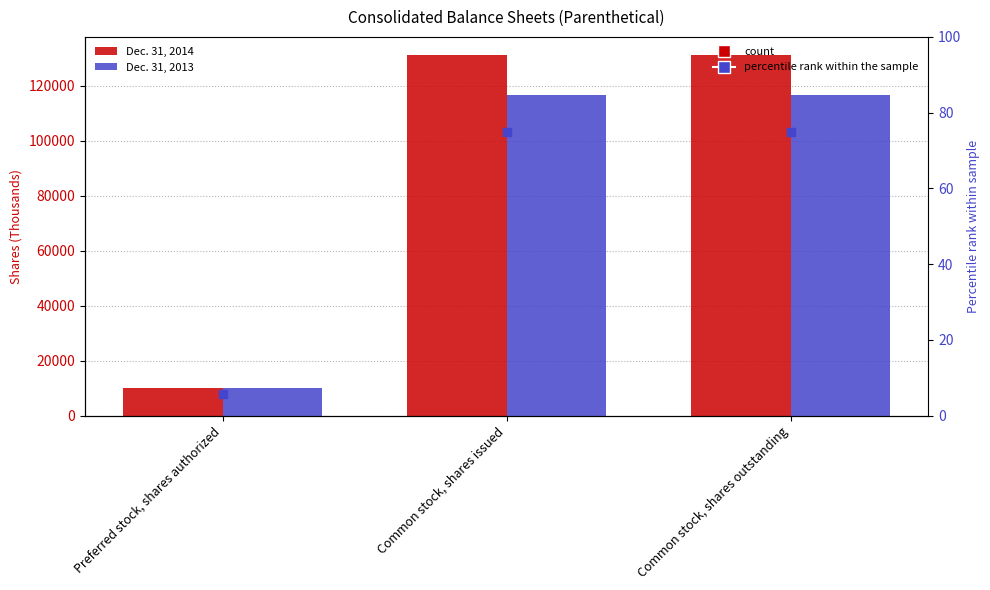

List the series in order of their peak value, lowest first.

Dec. 31, 2013, Dec. 31, 2014